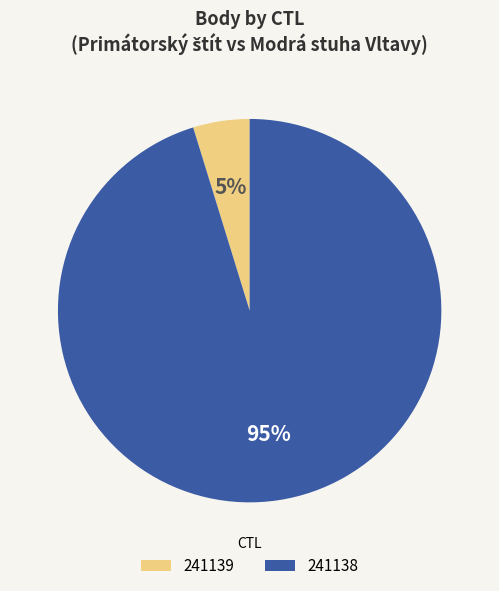

Is the sum of 241139 and 241138 greater than half?

Yes